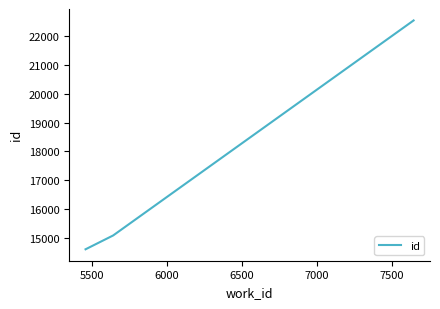

What is the sum of all values?

52229